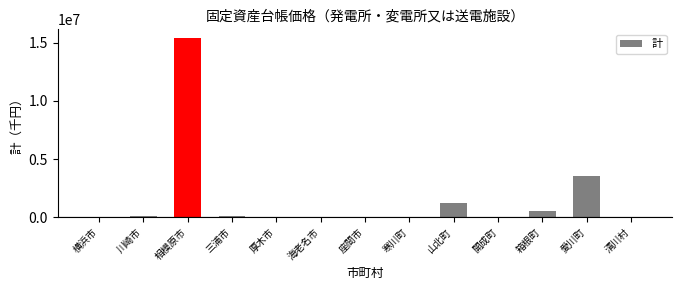

Which has a higher value, 箱根町 or 横浜市?

箱根町